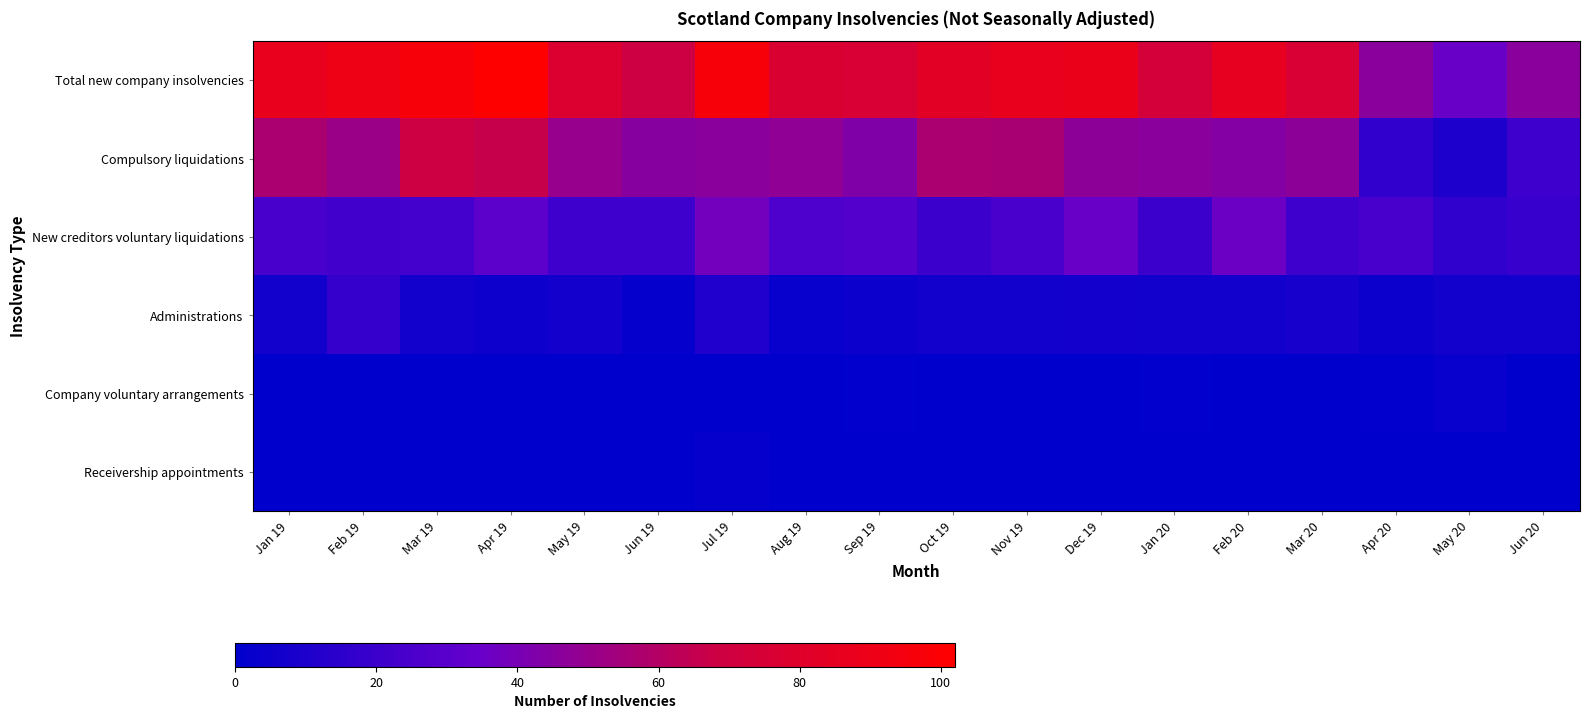

Reading left to right, list all the values displayed in this chart.

Total new company insolvencies: Jan 19=87	Feb 19=91	Mar 19=97	Apr 19=102	May 19=78	Jun 19=68	Jul 19=97	Aug 19=77	Sep 19=76	Oct 19=83	Nov 19=87	Dec 19=89	Jan 20=73	Feb 20=86	Mar 20=76	Apr 20=46	May 20=35	Jun 20=46
Compulsory liquidations: Jan 19=57	Feb 19=51	Mar 19=68	Apr 19=66	May 19=50	Jun 19=45	Jul 19=46	Aug 19=48	Sep 19=43	Oct 19=57	Nov 19=56	Dec 19=47	Jan 20=46	Feb 20=44	Mar 20=47	Apr 20=17	May 20=10	Jun 20=21
New creditors voluntary liquidations: Jan 19=24	Feb 19=22	Mar 19=23	Apr 19=31	May 19=21	Jun 19=21	Jul 19=38	Aug 19=26	Sep 19=28	Oct 19=20	Nov 19=25	Dec 19=35	Jan 20=20	Feb 20=36	Mar 20=21	Apr 20=24	May 20=16	Jun 20=19
Administrations: Jan 19=6	Feb 19=18	Mar 19=6	Apr 19=5	May 19=7	Jun 19=2	Jul 19=11	Aug 19=3	Sep 19=4	Oct 19=6	Nov 19=6	Dec 19=7	Jan 20=6	Feb 20=6	Mar 20=8	Apr 20=4	May 20=6	Jun 20=6
Company voluntary arrangements: Jan 19=0	Feb 19=0	Mar 19=0	Apr 19=0	May 19=0	Jun 19=0	Jul 19=0	Aug 19=0	Sep 19=1	Oct 19=0	Nov 19=0	Dec 19=0	Jan 20=1	Feb 20=0	Mar 20=0	Apr 20=1	May 20=3	Jun 20=0
Receivership appointments: Jan 19=0	Feb 19=0	Mar 19=0	Apr 19=0	May 19=0	Jun 19=0	Jul 19=2	Aug 19=0	Sep 19=0	Oct 19=0	Nov 19=0	Dec 19=0	Jan 20=0	Feb 20=0	Mar 20=0	Apr 20=0	May 20=0	Jun 20=0